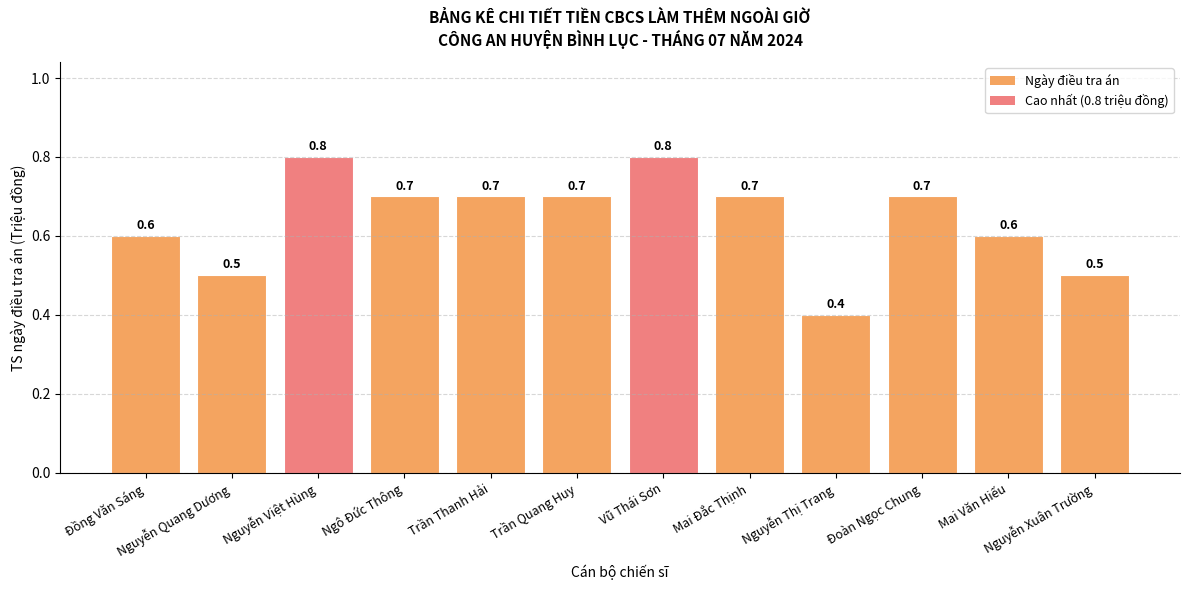

The chart shows a value of 0.7 at Ngô Đức Thông. True or false?

True